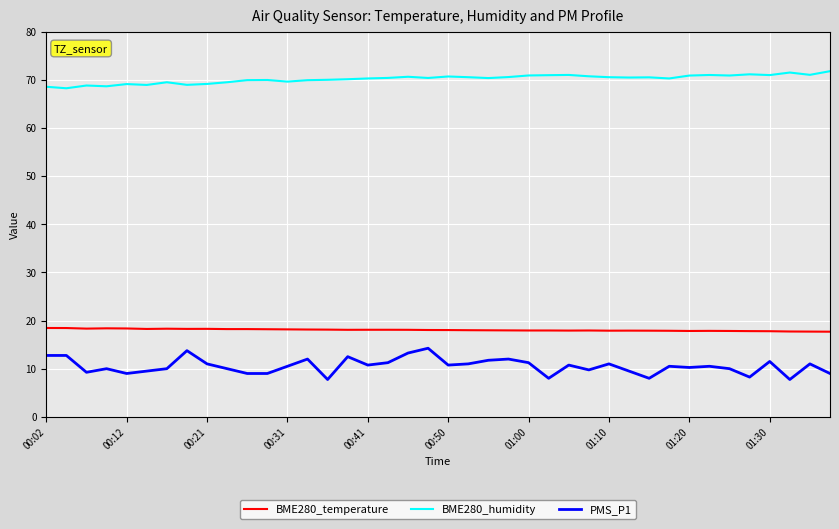

Which series has the largest total across all categories?

BME280_humidity